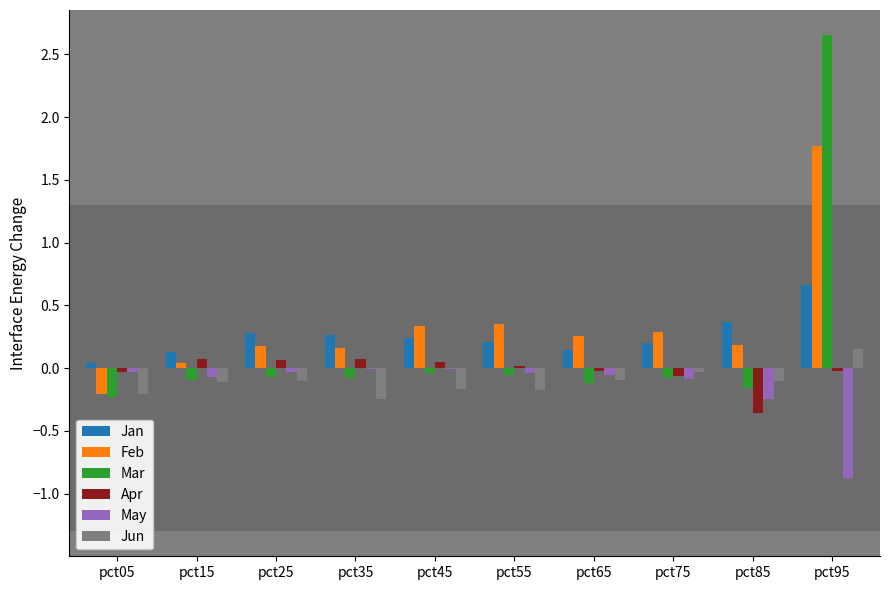

Between pct75 and pct95, which series saw the biggest shift?

Mar